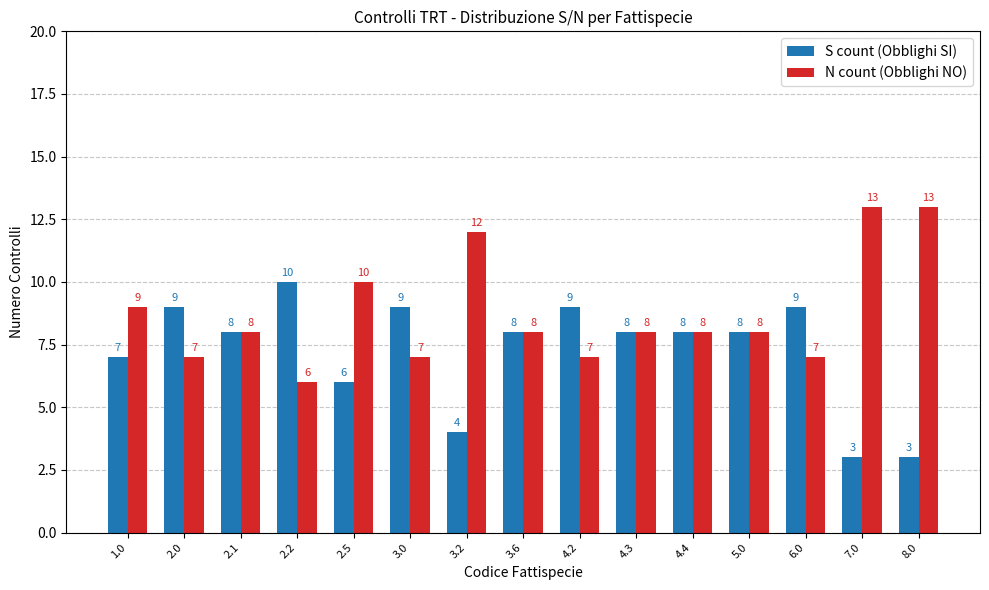

What is the highest value of the N count (Obblighi NO) series?

13